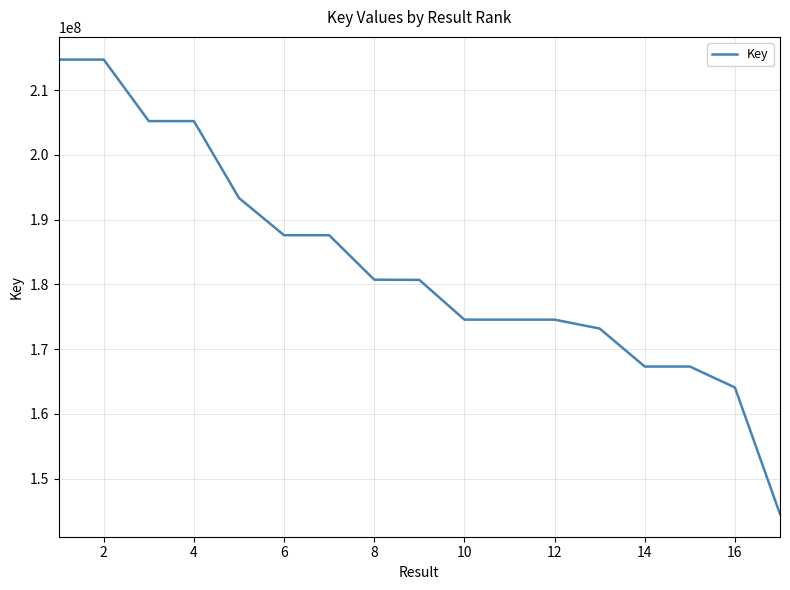

What is the maximum value shown in the chart?

214692360